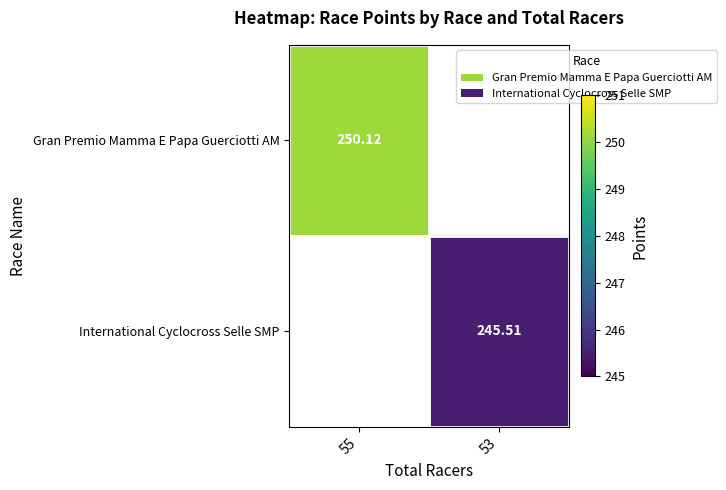

Is the value of International Cyclocross Selle SMP at 53 greater than the value of Gran Premio Mamma E Papa Guerciotti AM at 55?

No